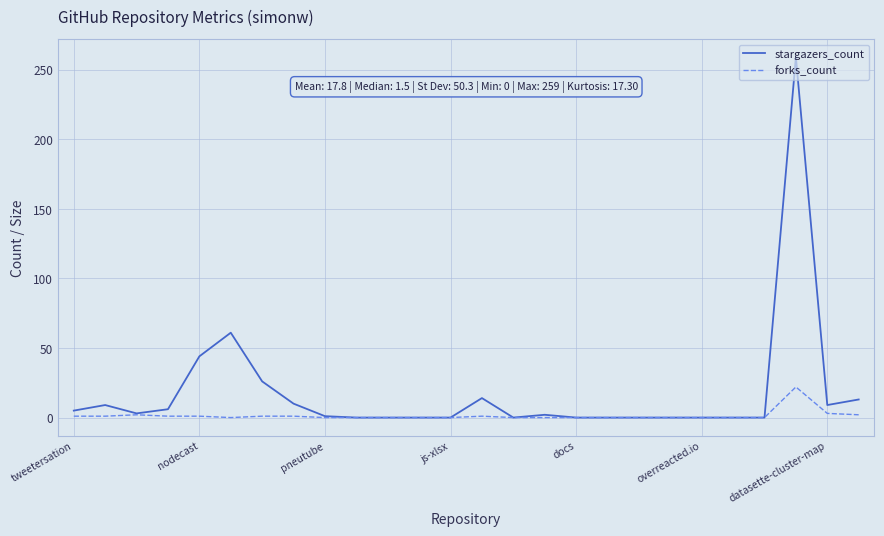

What is the difference between the maximum and second lowest values in the forks_count series?

22